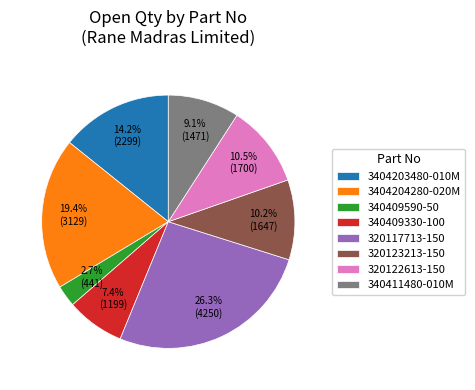

To the nearest percent, what percentage of the pie is 340411480-010M?

9%